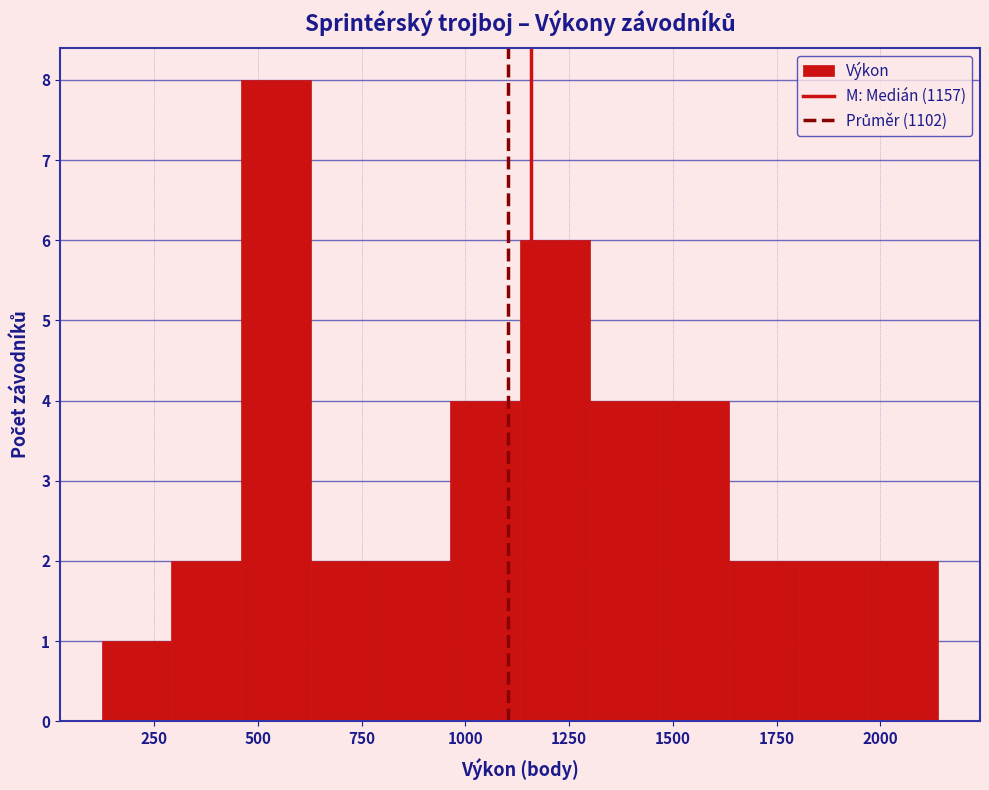

Around what value on the x-axis is the tallest bar? Give the approximate position of its centre, as read against the axis.

550